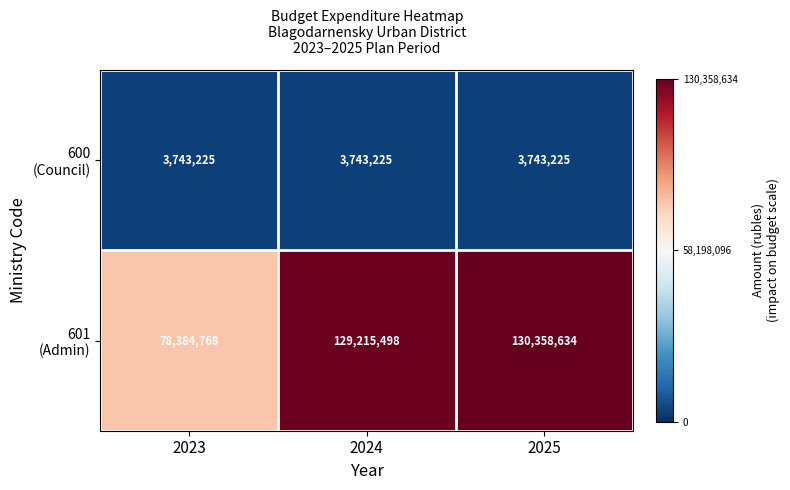

How many data points does each series have?

3